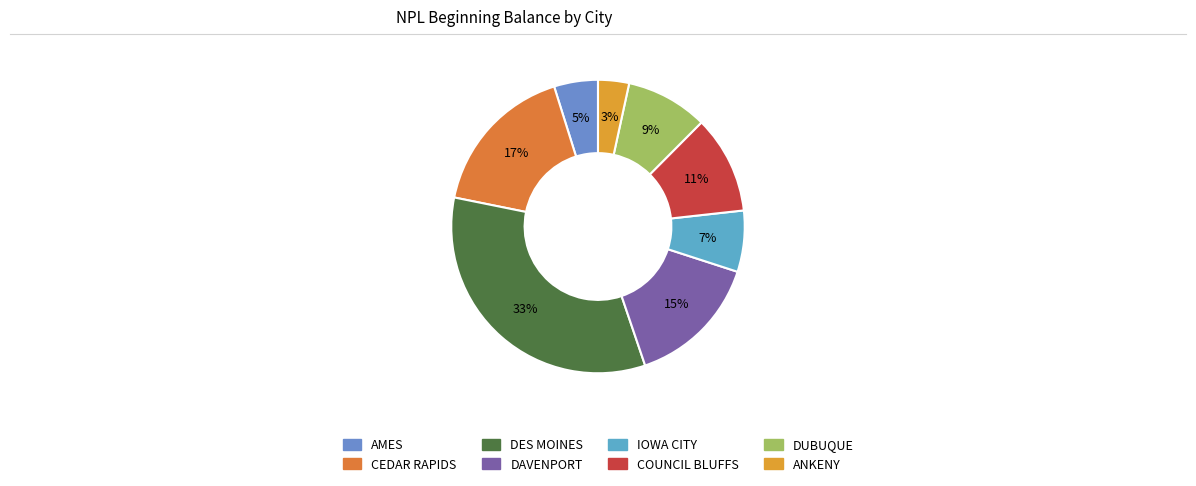

To the nearest percent, what is the difference between the largest and smallest slice percentages?

30%